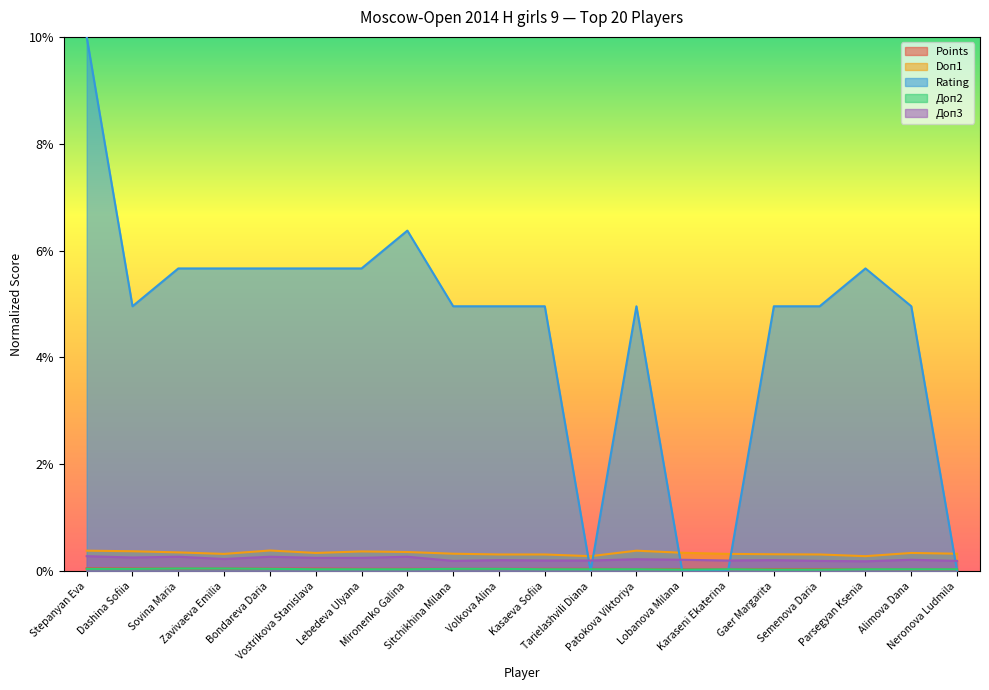

What is the sum of the Points values at Bondareva Daria and Volkova Alina?

0.1